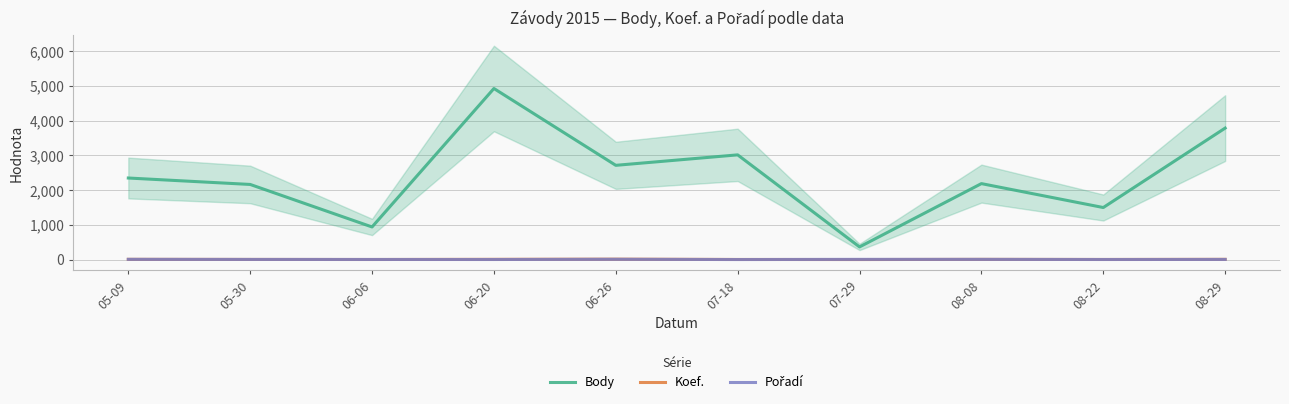

Reading left to right, what are all the values shown in this chart?

Body: 2346	2161	938	4921	2711	3012	364	2185	1497	3782
Koef.: 7	4	2	7	12	3	1	6	3	7
Pořadí: 7	4	3	2	9	1	6	6	2	4